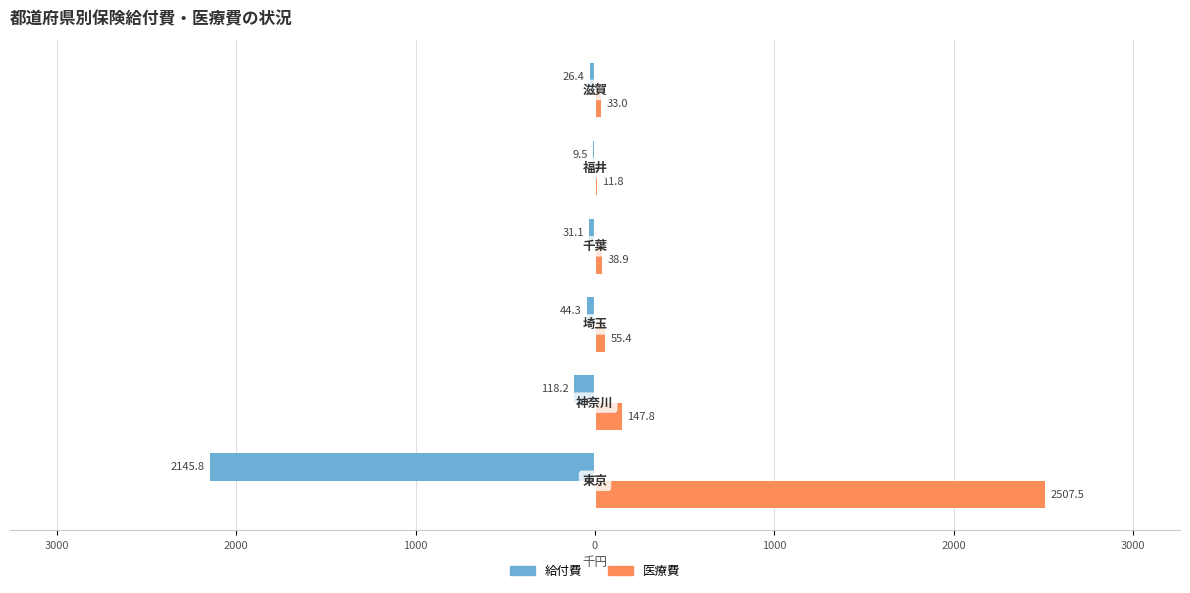

What are all the series names shown in the legend?

給付費, 医療費